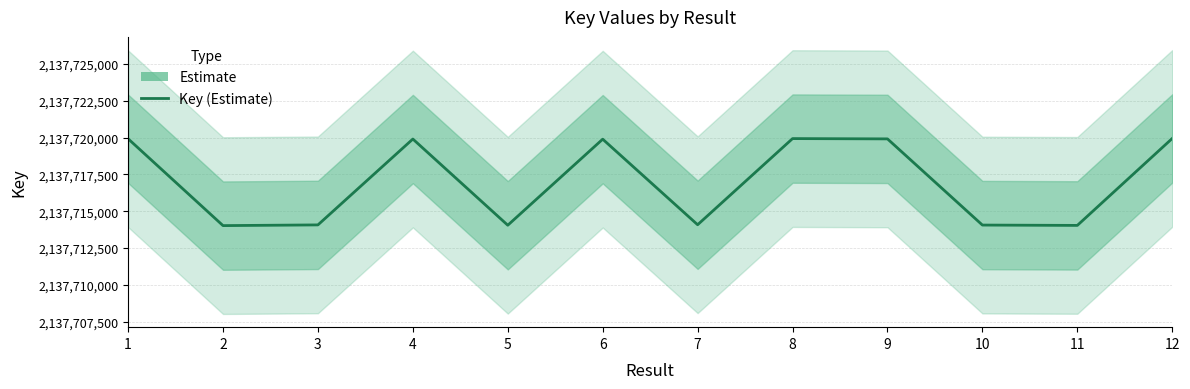

What is the difference between the maximum and second lowest values?

5905